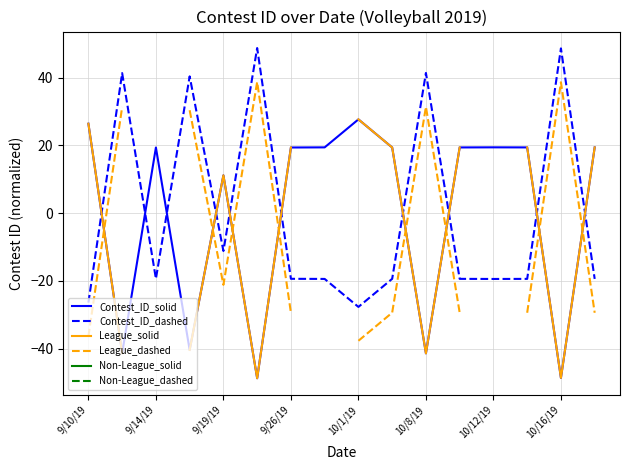

True or false: Non-League_dashed and League_solid cross at least once.

False